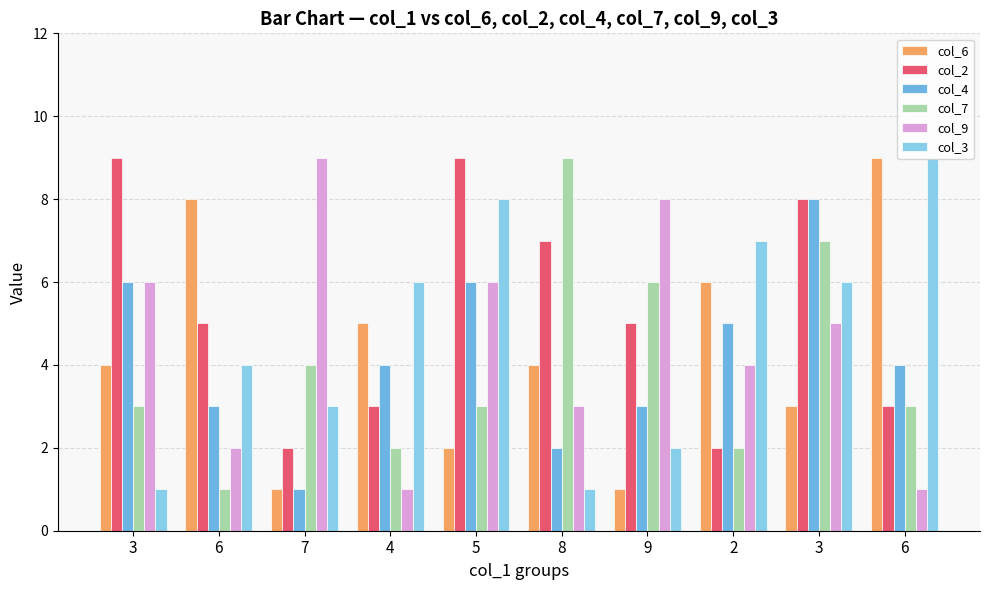

Which category has the lowest value across all series?

7